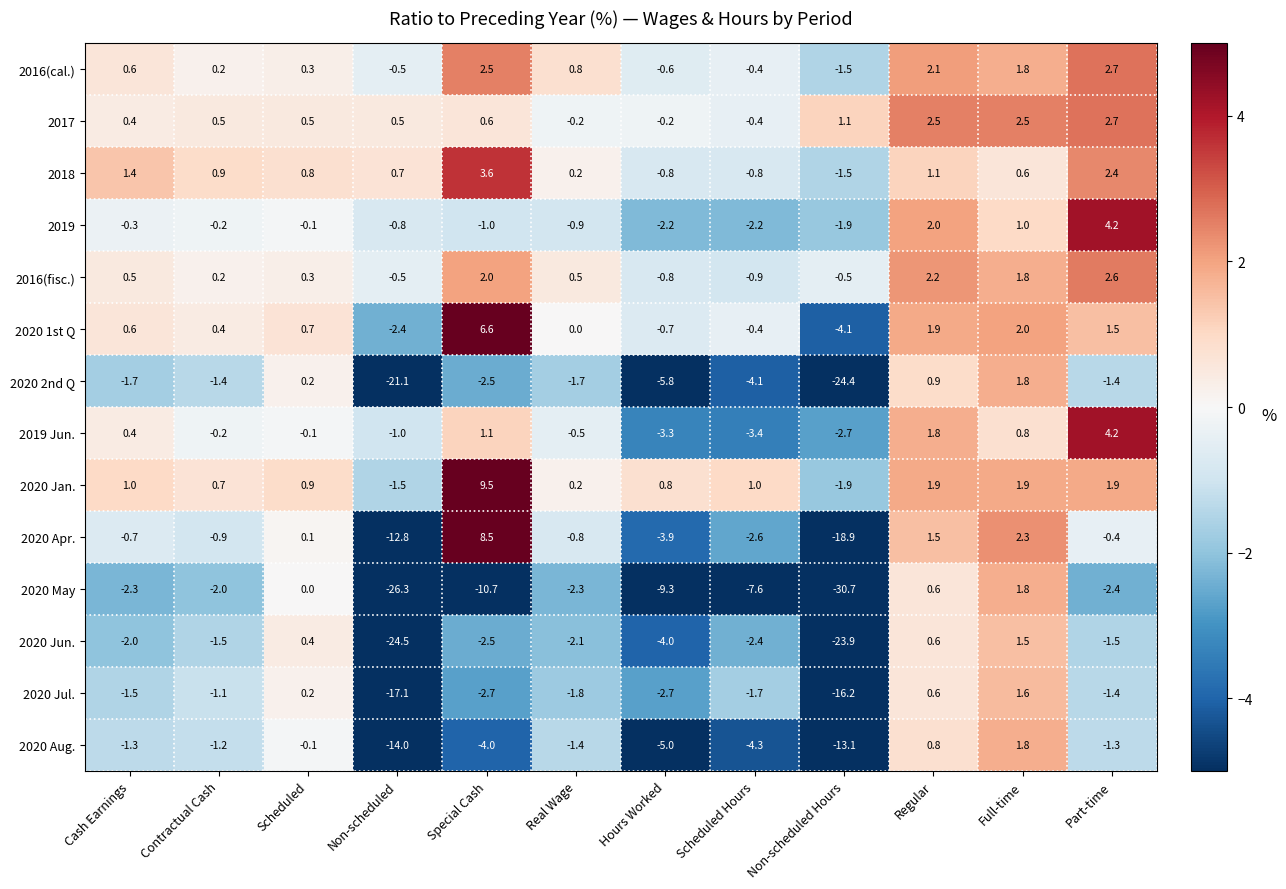

Which label corresponds to the largest value in the chart?

Special Cash